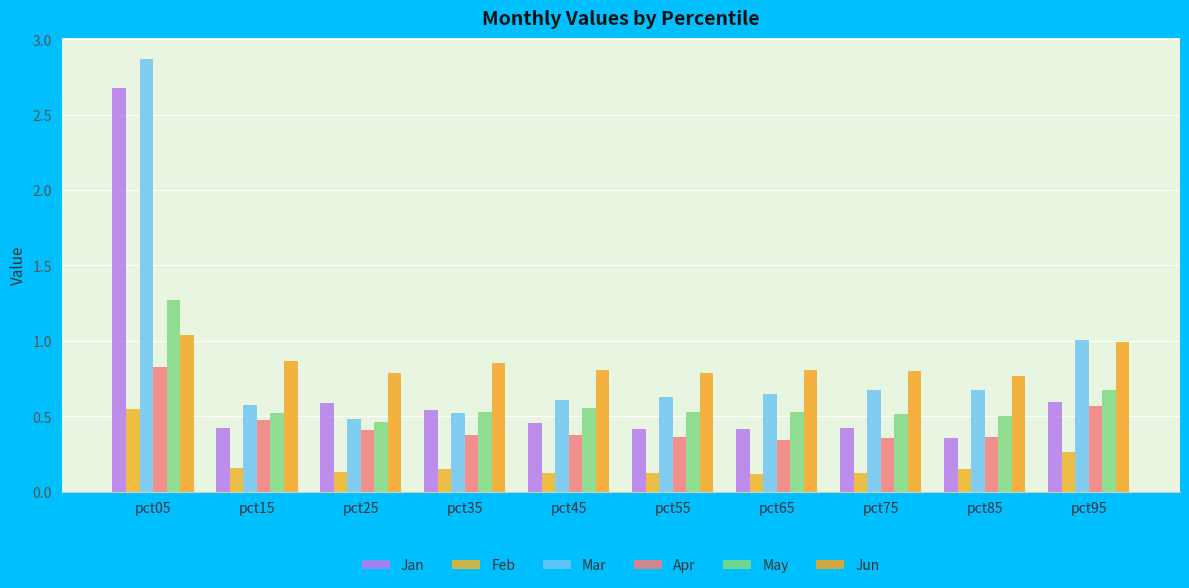

Which series has the largest total across all categories?

Mar